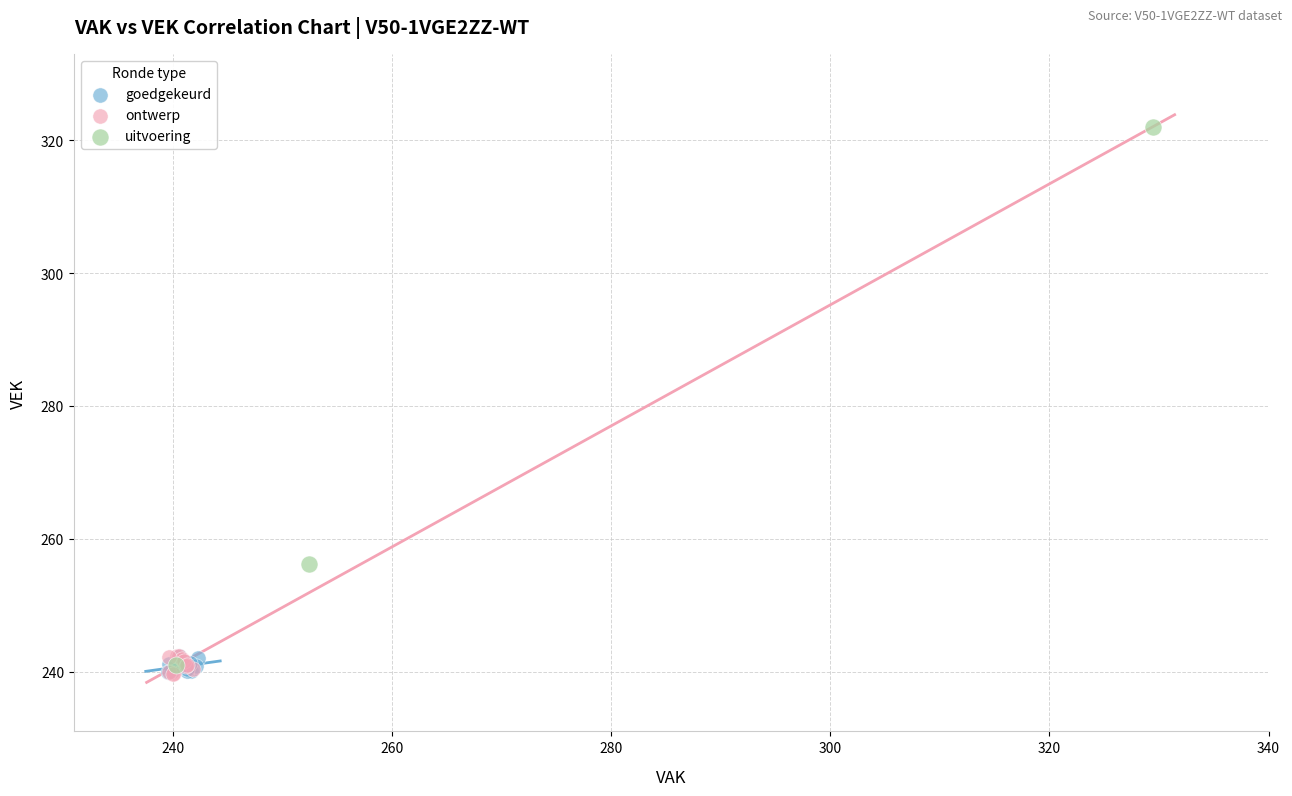

Which series has the largest Y range (max minus min)?

uitvoering